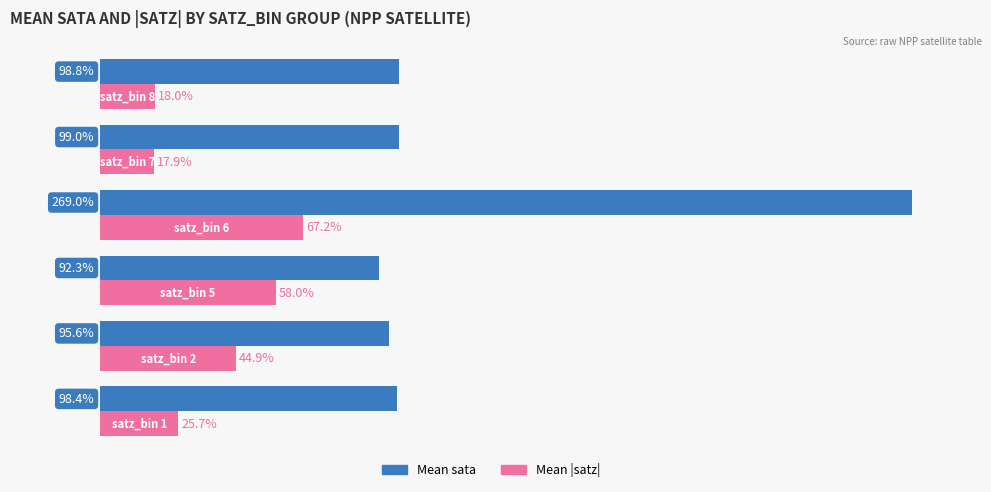

List the series in order of their overall mean, highest first.

Mean sata, Mean |satz|